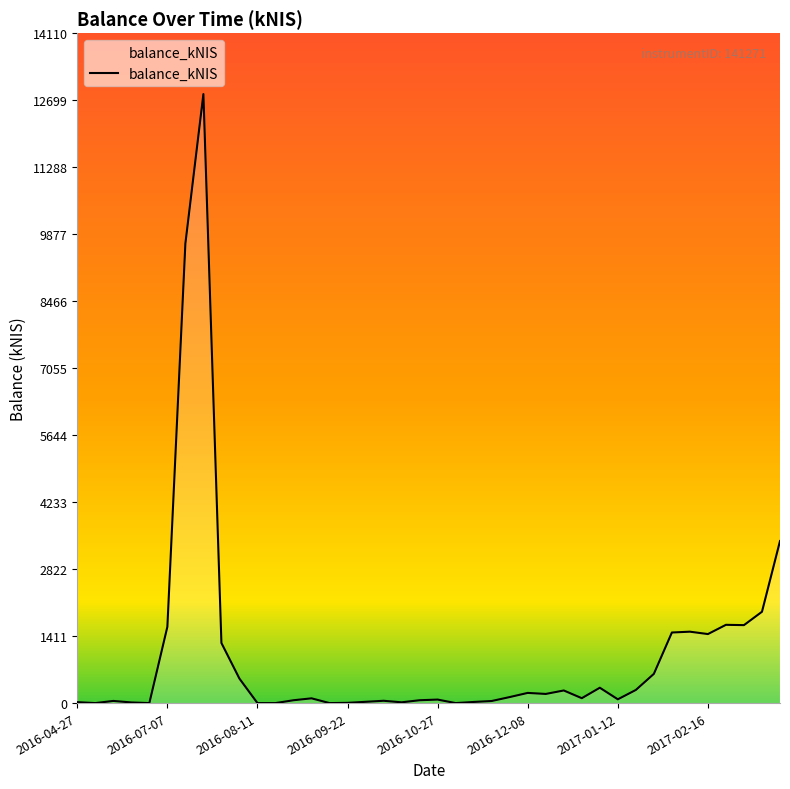

What is the average value?

1042.6